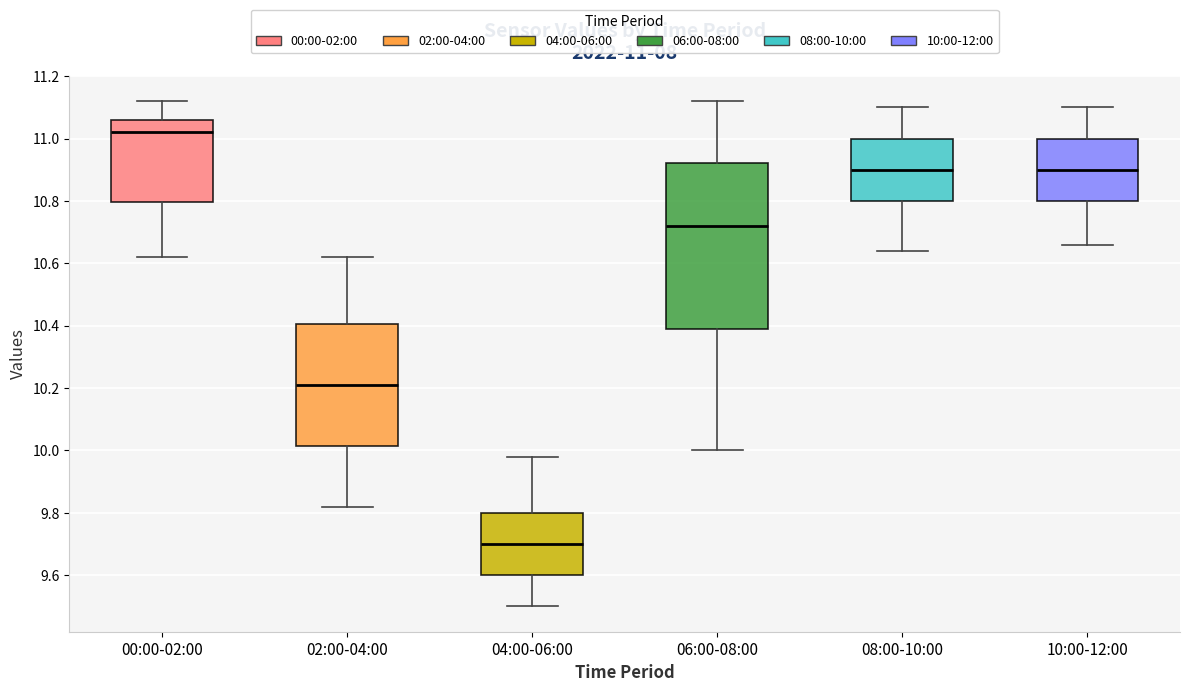

Which box's median line is the lowest?

04:00-06:00